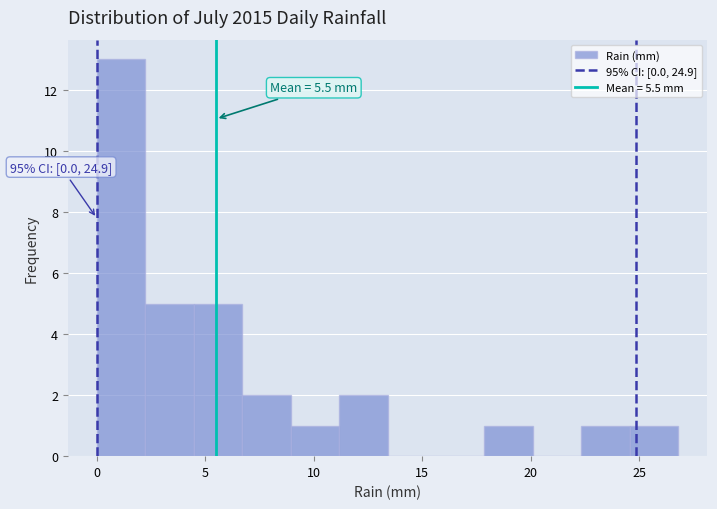

Over which range of the x-axis is the bar tallest?

0.0 to 2.0